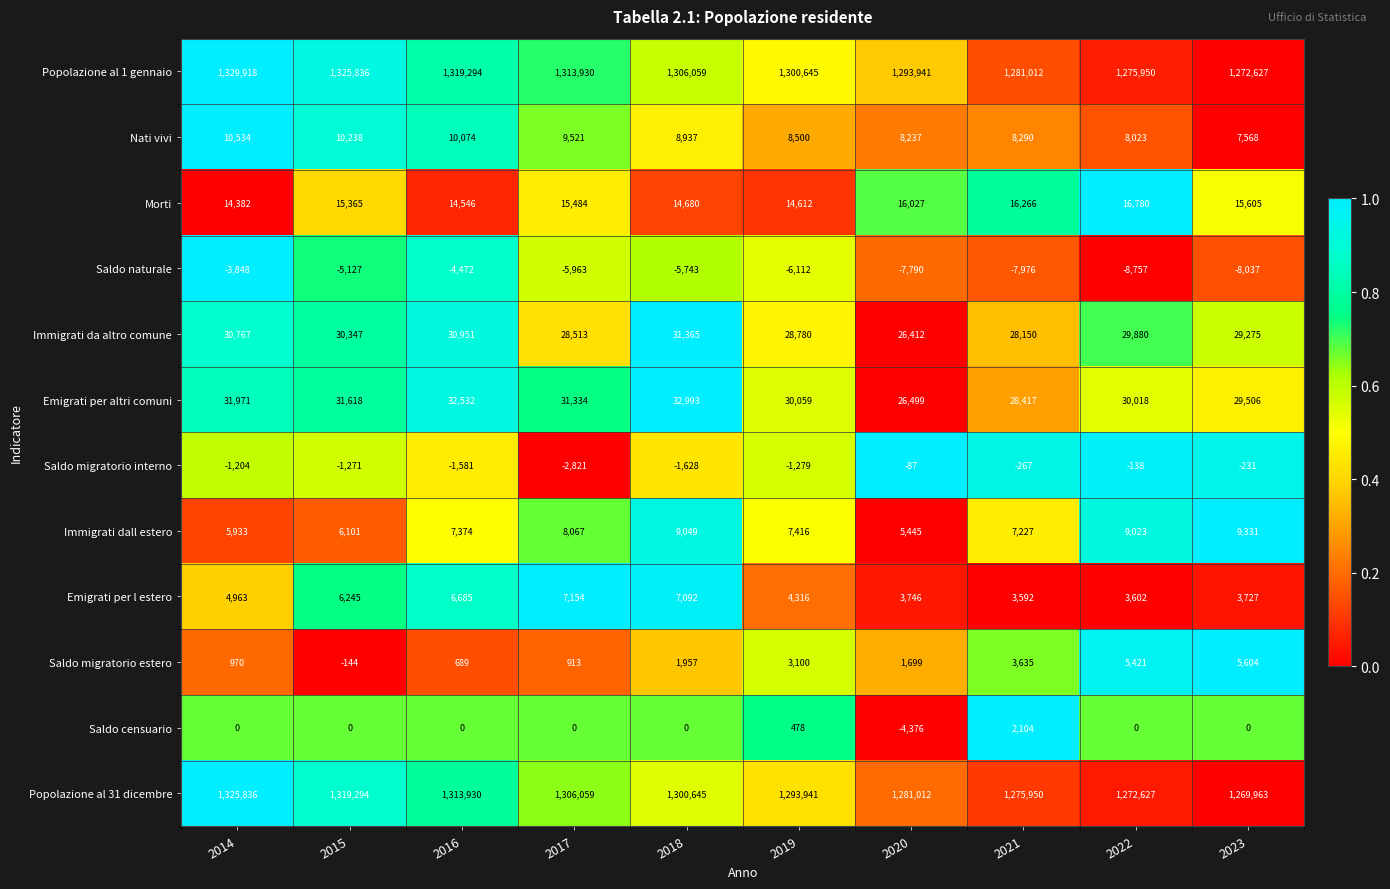

Rank the series at 2023 from highest to lowest value.

Popolazione al 1 gennaio, Popolazione al 31 dicembre, Emigrati per altri comuni, Immigrati da altro comune, Morti, Immigrati dall estero, Nati vivi, Saldo migratorio estero, Emigrati per l estero, Saldo censuario, Saldo migratorio interno, Saldo naturale